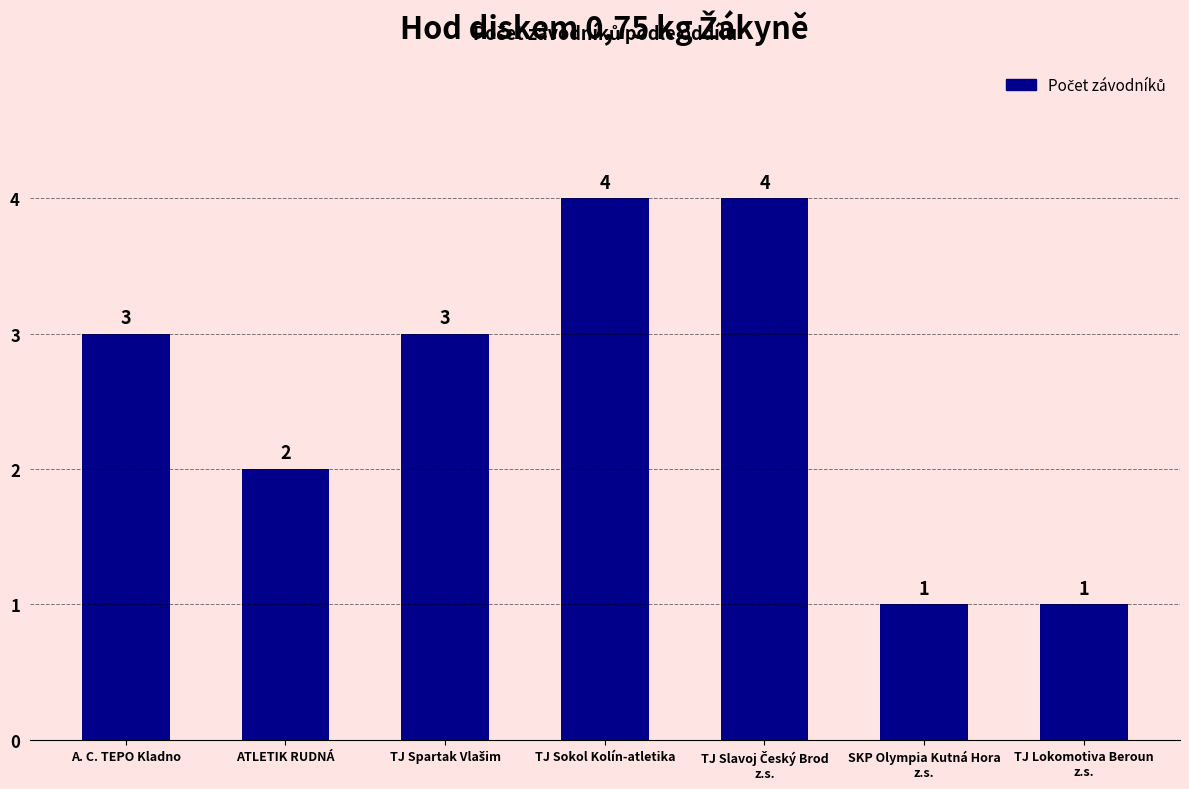

Count the values in the range 1 to 4.

7